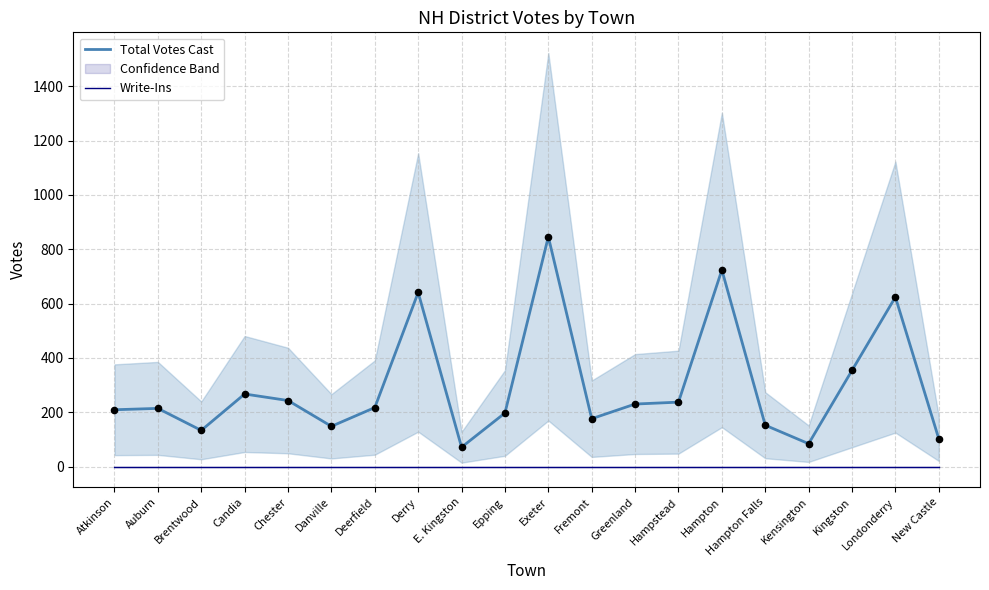

What is the ratio of the value at Brentwood to the value at Hampton Falls?

0.9